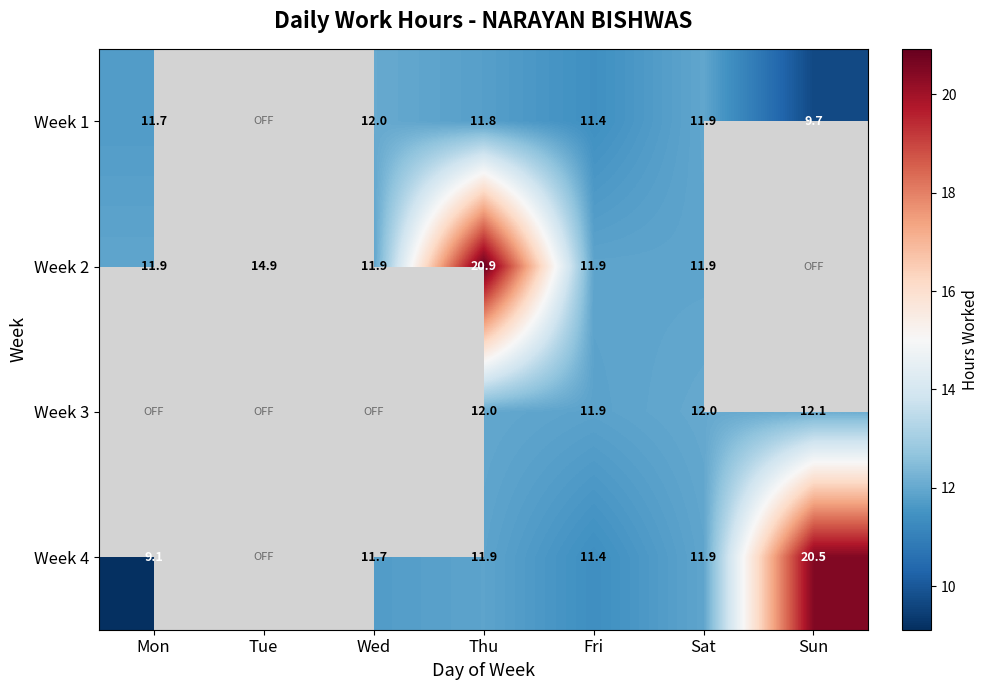

What is the total value across all series at Mon?

32.8